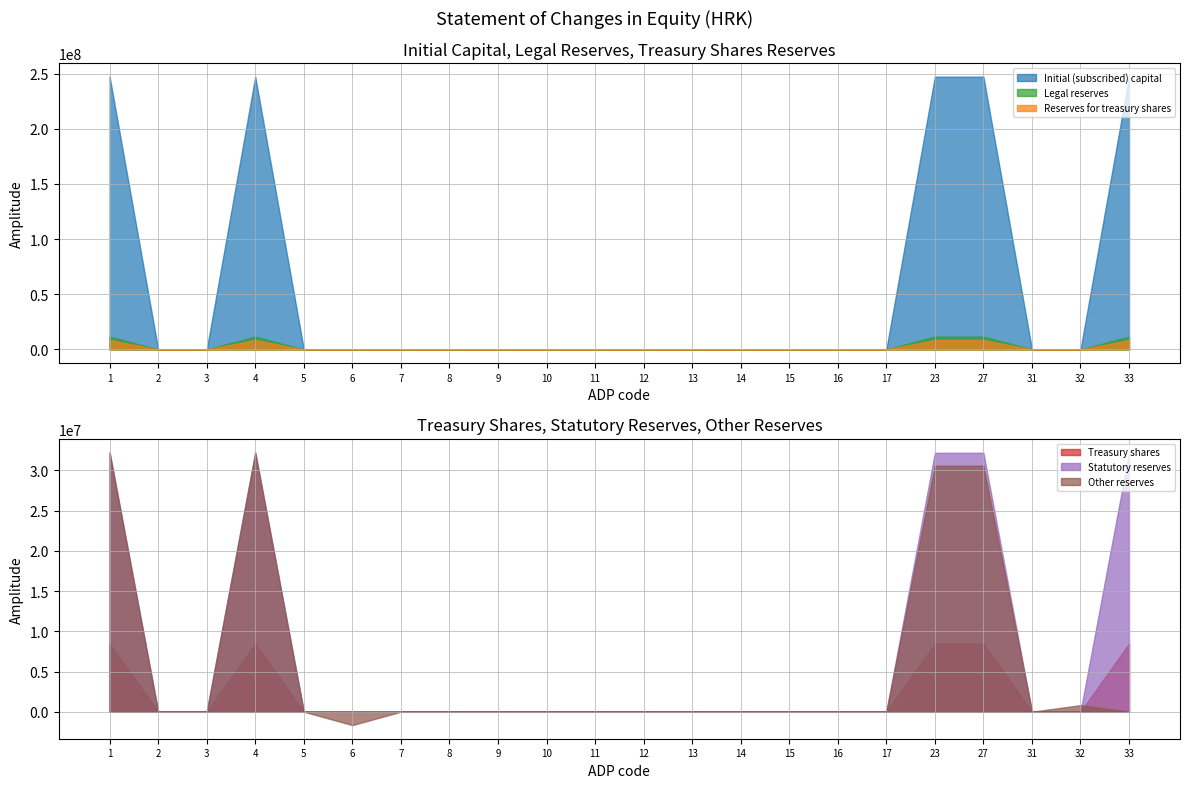

What is the sum of all Initial (subscribed) capital values?

1235965250